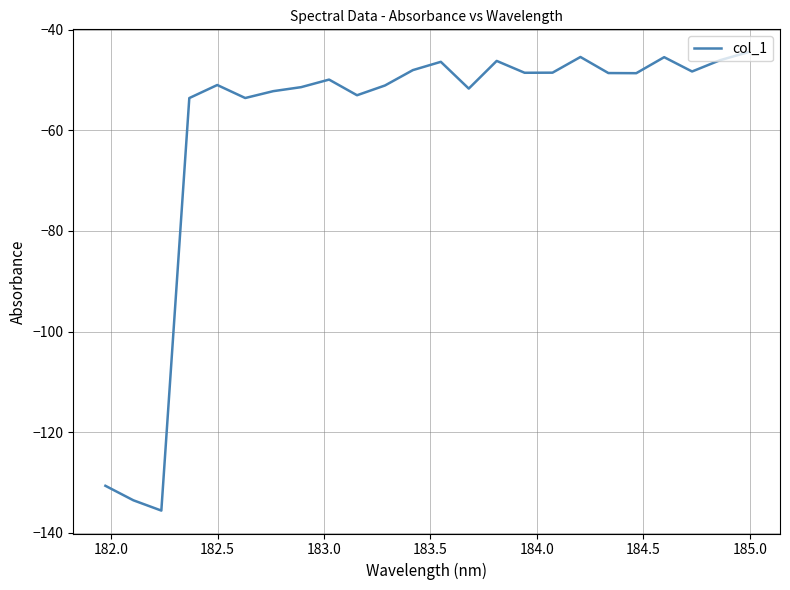

What is the difference between the maximum and minimum values?

91.1